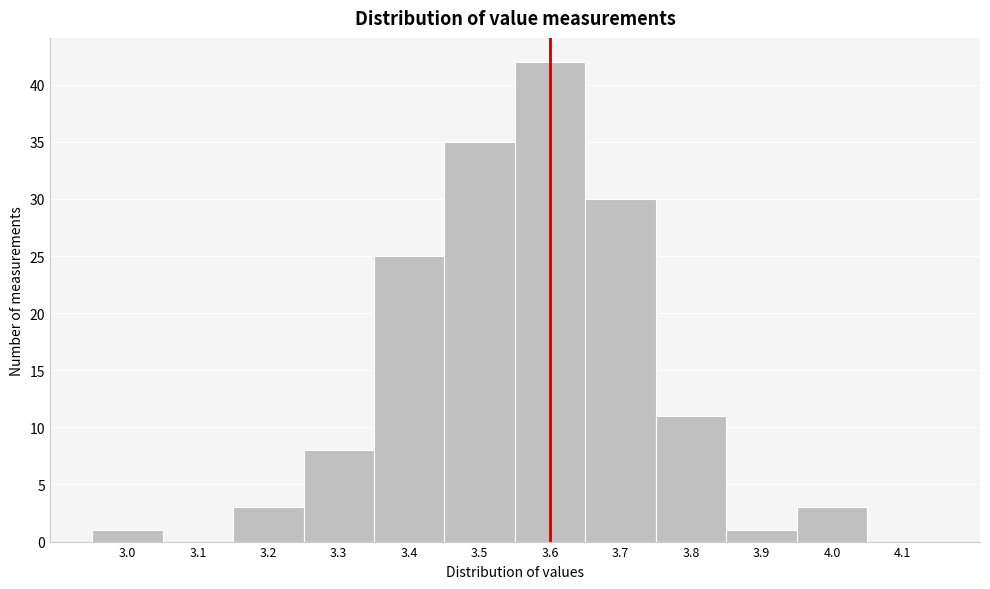

Which range on the x-axis has the tallest bar?

3.55 to 3.65